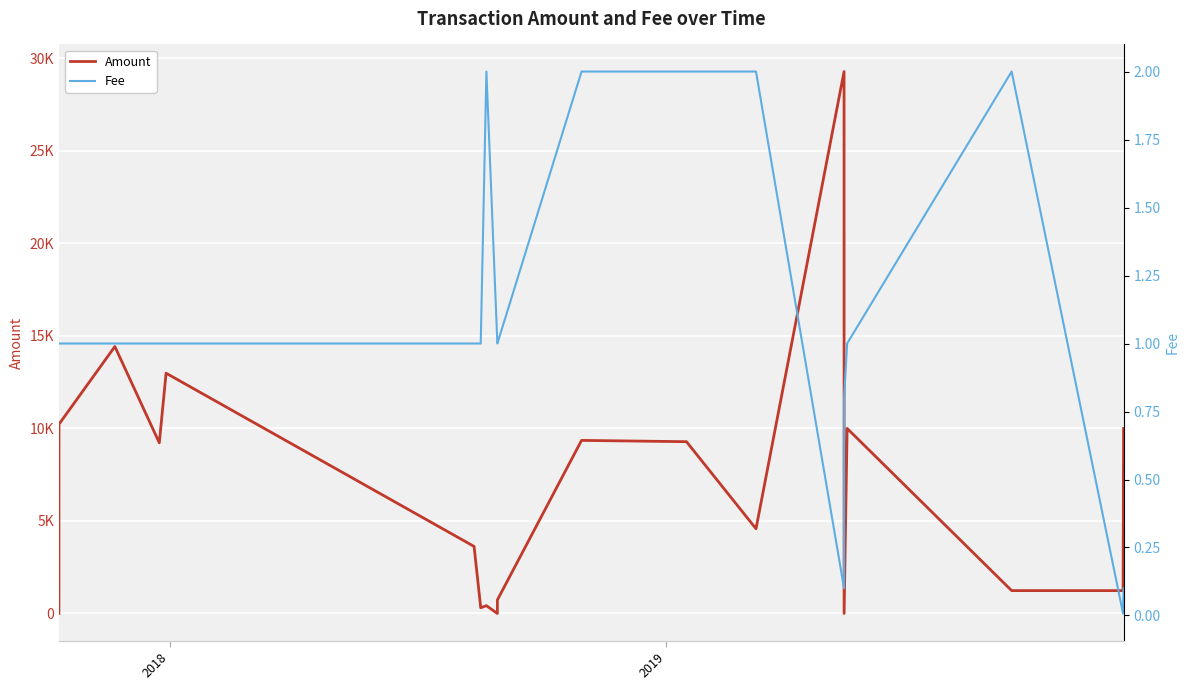

Which series has the largest total across all categories?

Amount